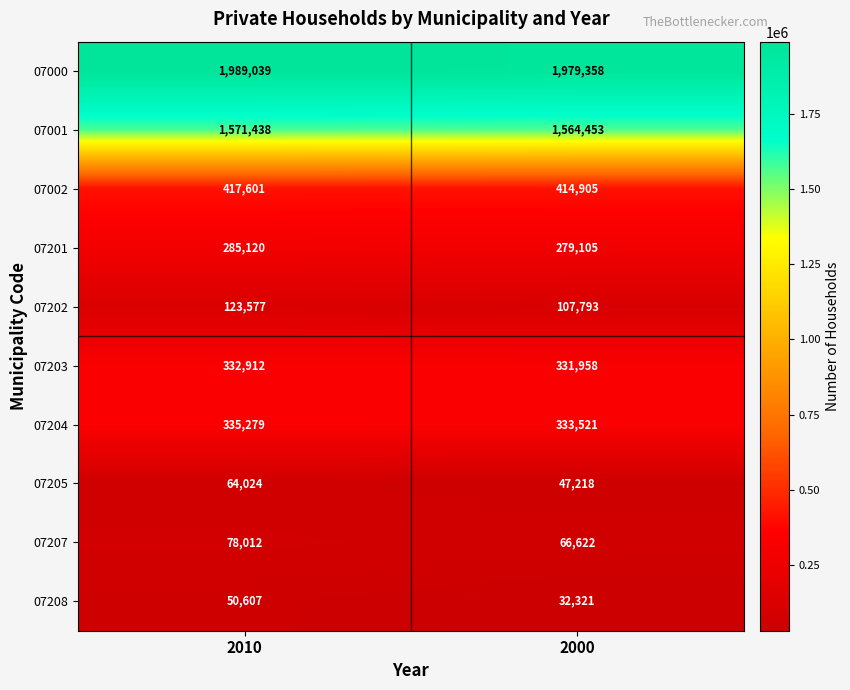

Which category has the lowest value across all series?

2000